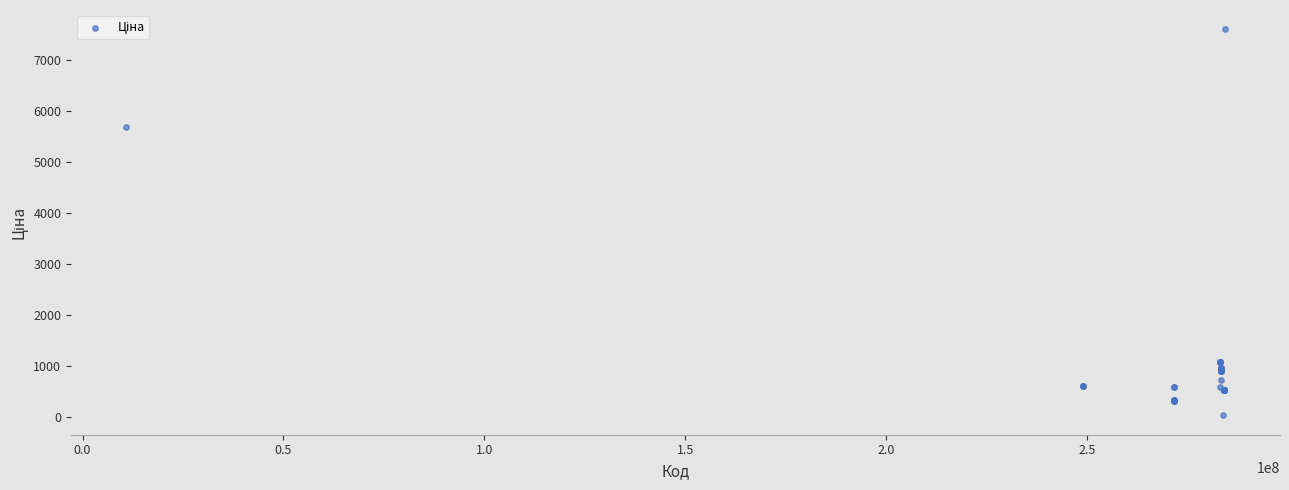

What Y value in the scatter plot is closest to 3814?

5673.8